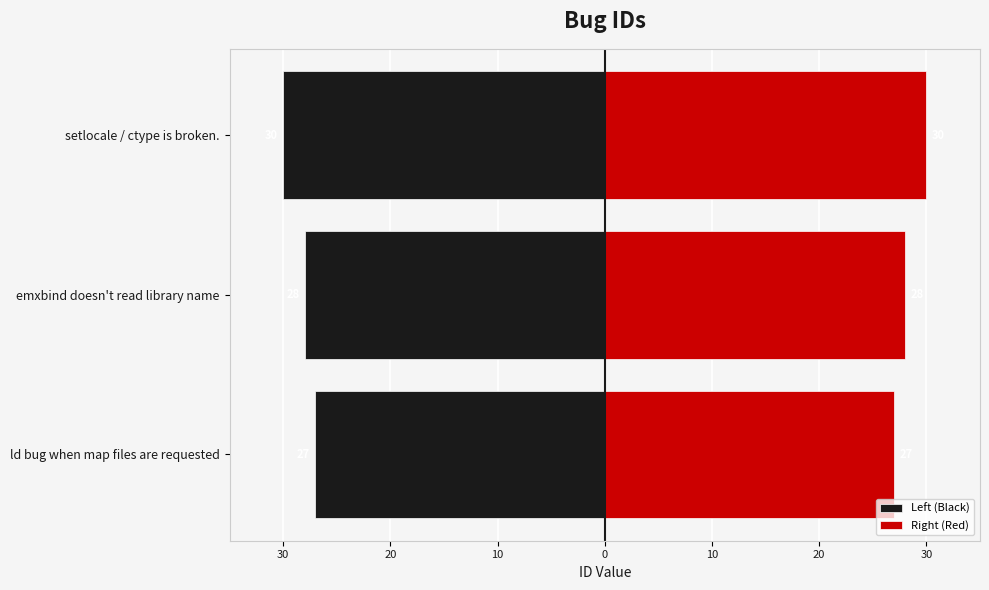

Are the bars grouped side by side (vs. stacked)?

Yes